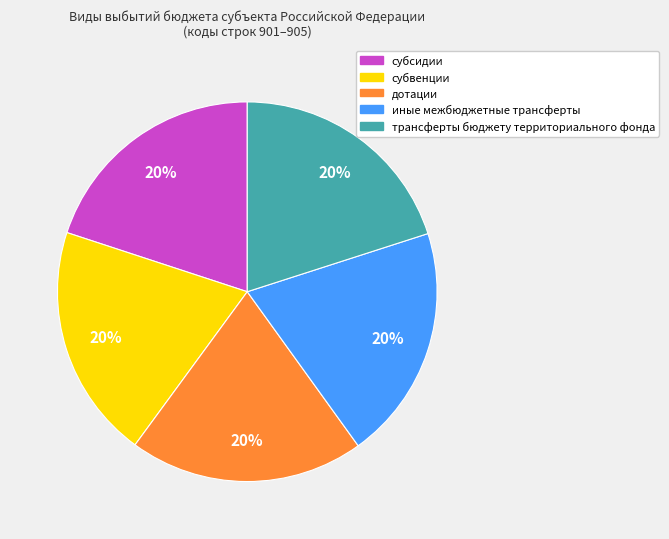

To the nearest percent, what portion does дотации represent?

20%